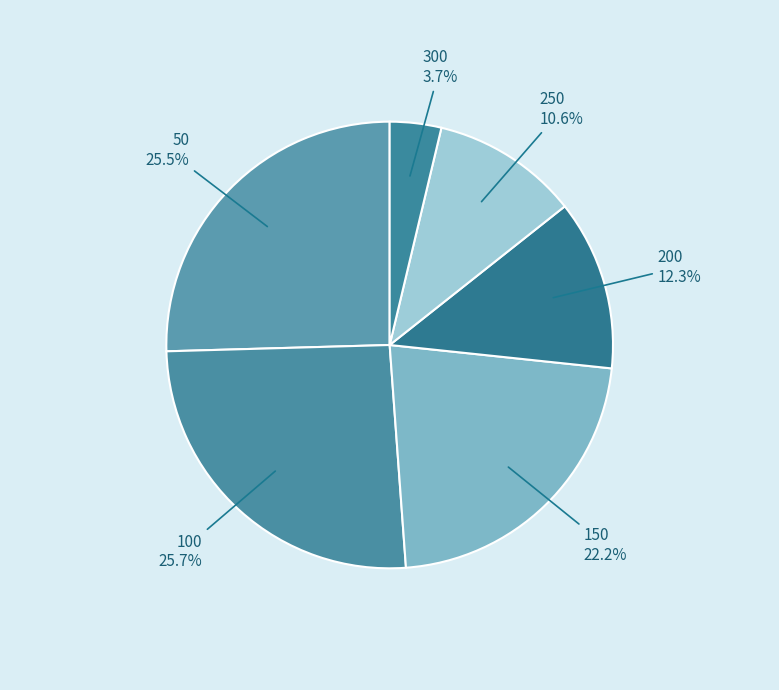

How many slices are in this pie chart?

6